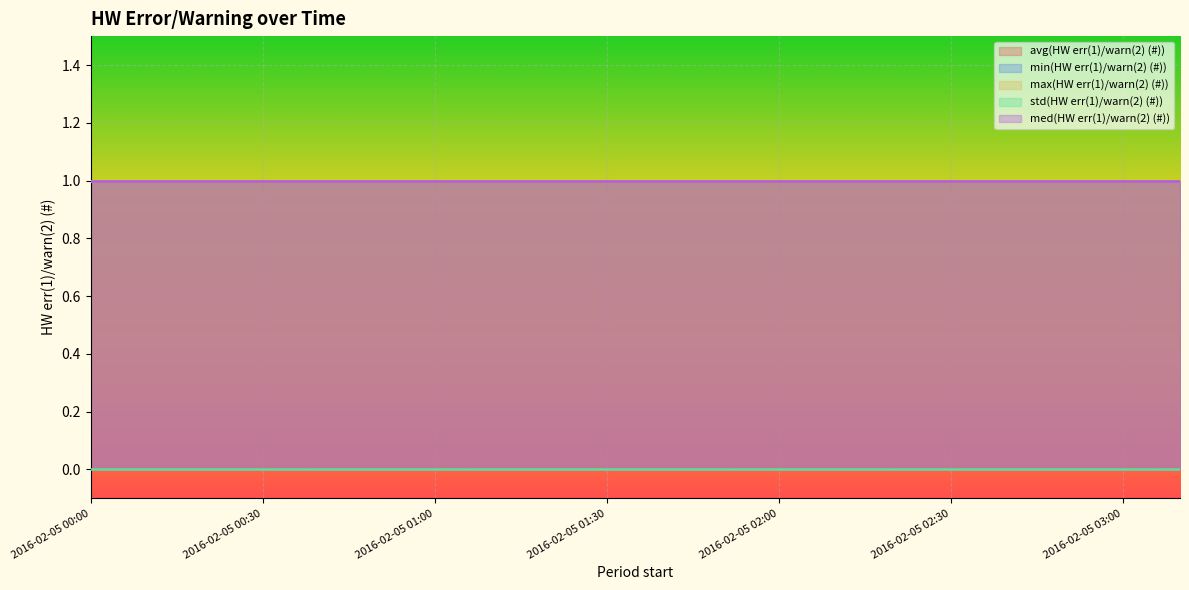

Between 2016-02-05 01:50 and 2016-02-05 02:10, which series saw the biggest shift?

avg(HW err(1)/warn(2) (#))